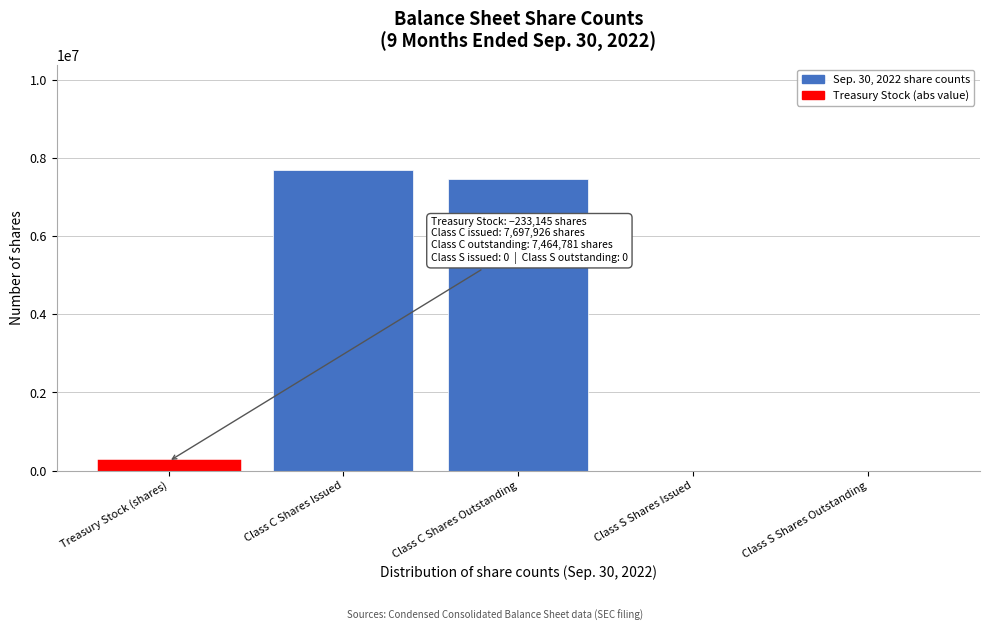

Reading left to right, transcribe all the data shown in this chart.

Treasury Stock (shares)=233145	Class C Shares Issued=7697926	Class C Shares Outstanding=7464781	Class S Shares Issued=0	Class S Shares Outstanding=0